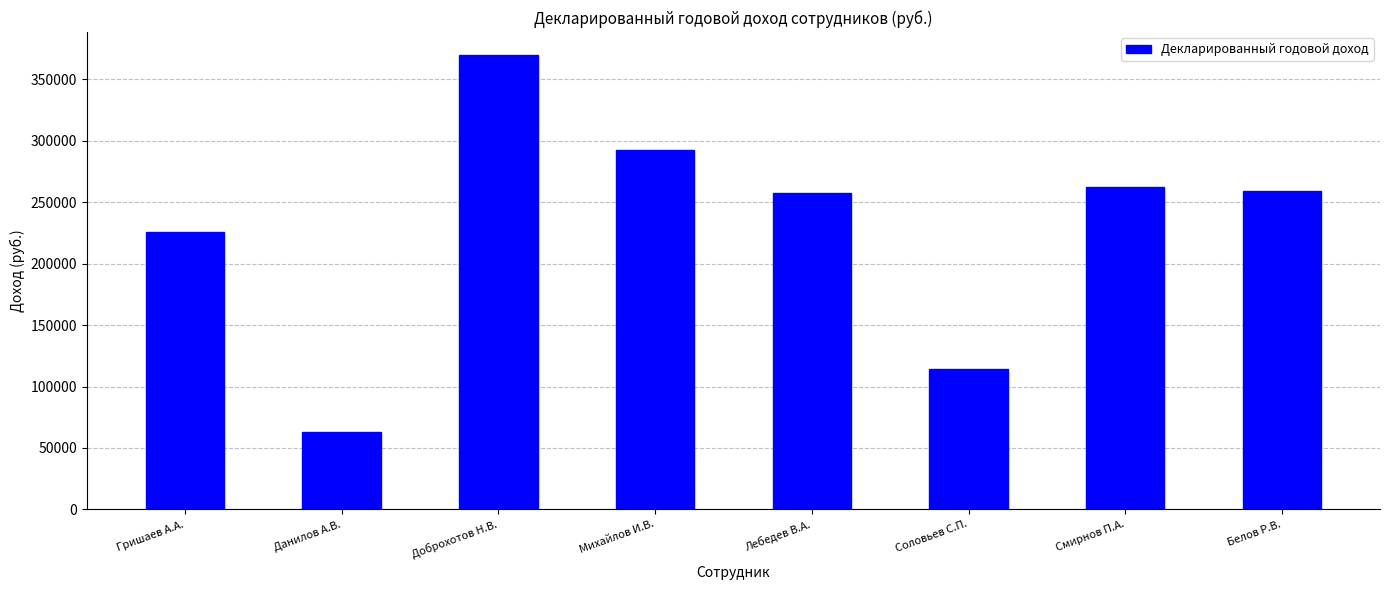

How many bars are there in total?

8